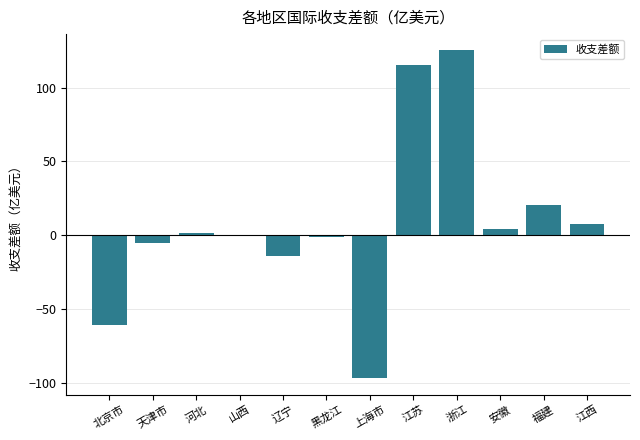

How many data points does each series have?

12